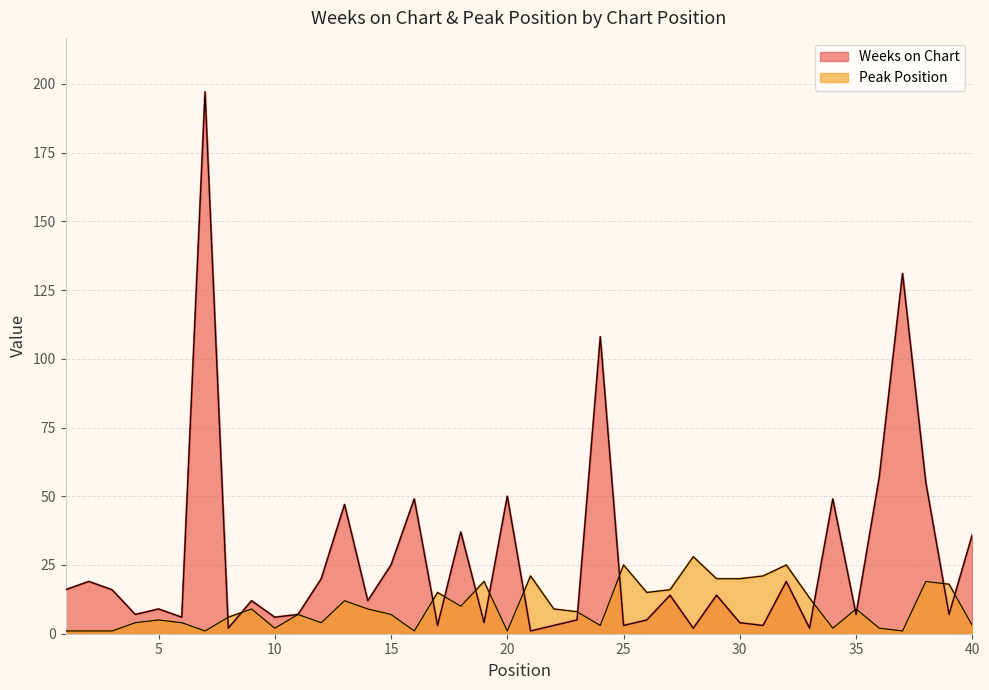

What is the difference between the maximum and minimum values in the Weeks on Chart series?

196